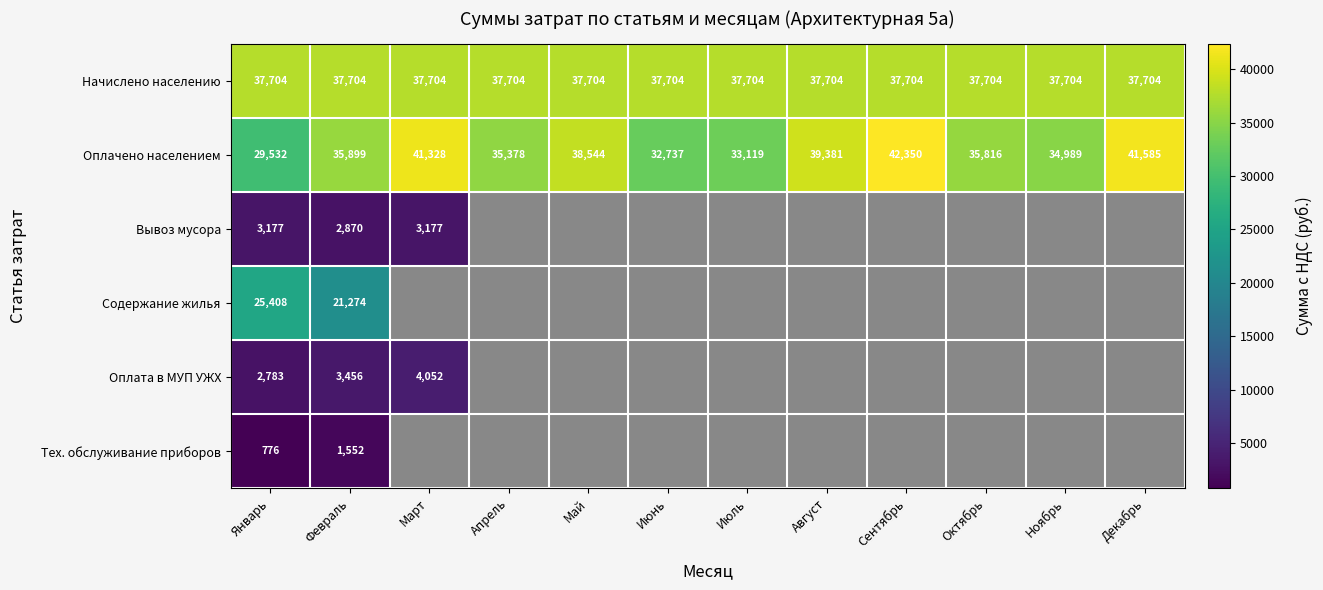

Which has a higher value, Январь or Сентябрь?

Январь